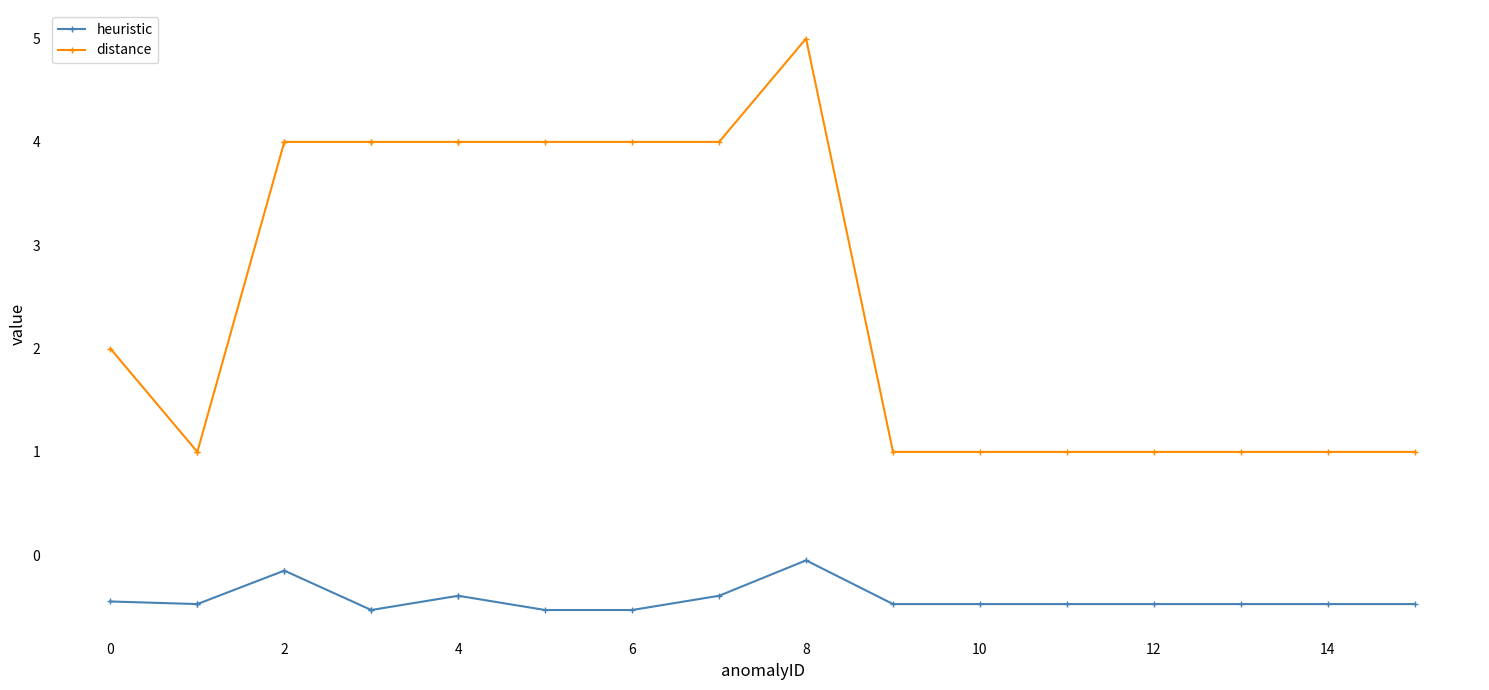

Is the value of distance at 4 greater than the value of heuristic at 8?

Yes